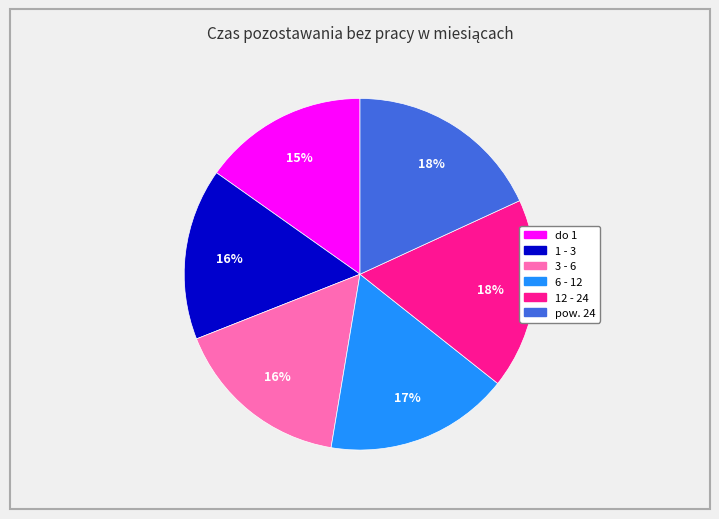

Count the number of slices in the pie.

6